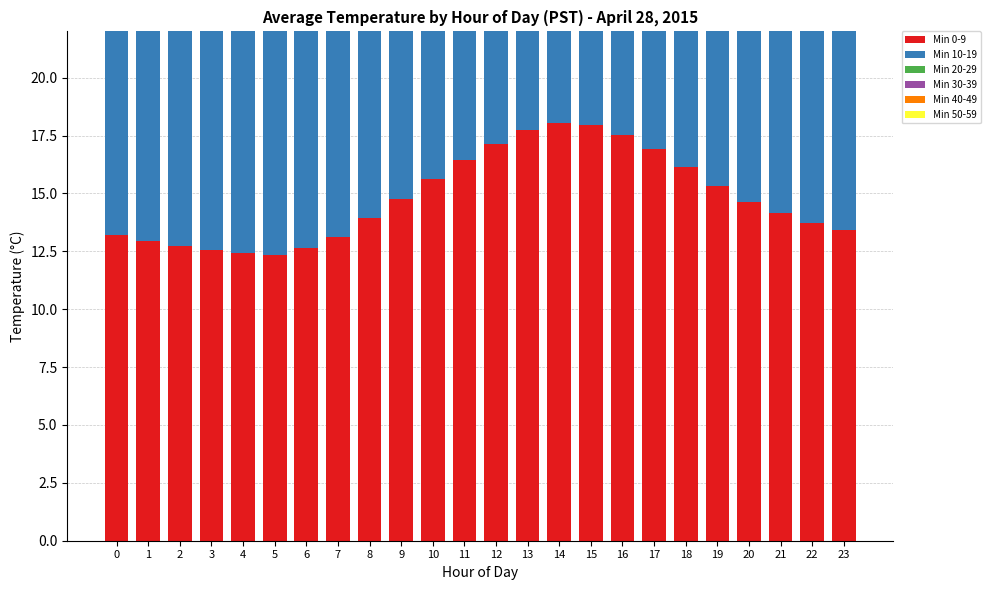

At how many categories does at least one series exceed 17?

5